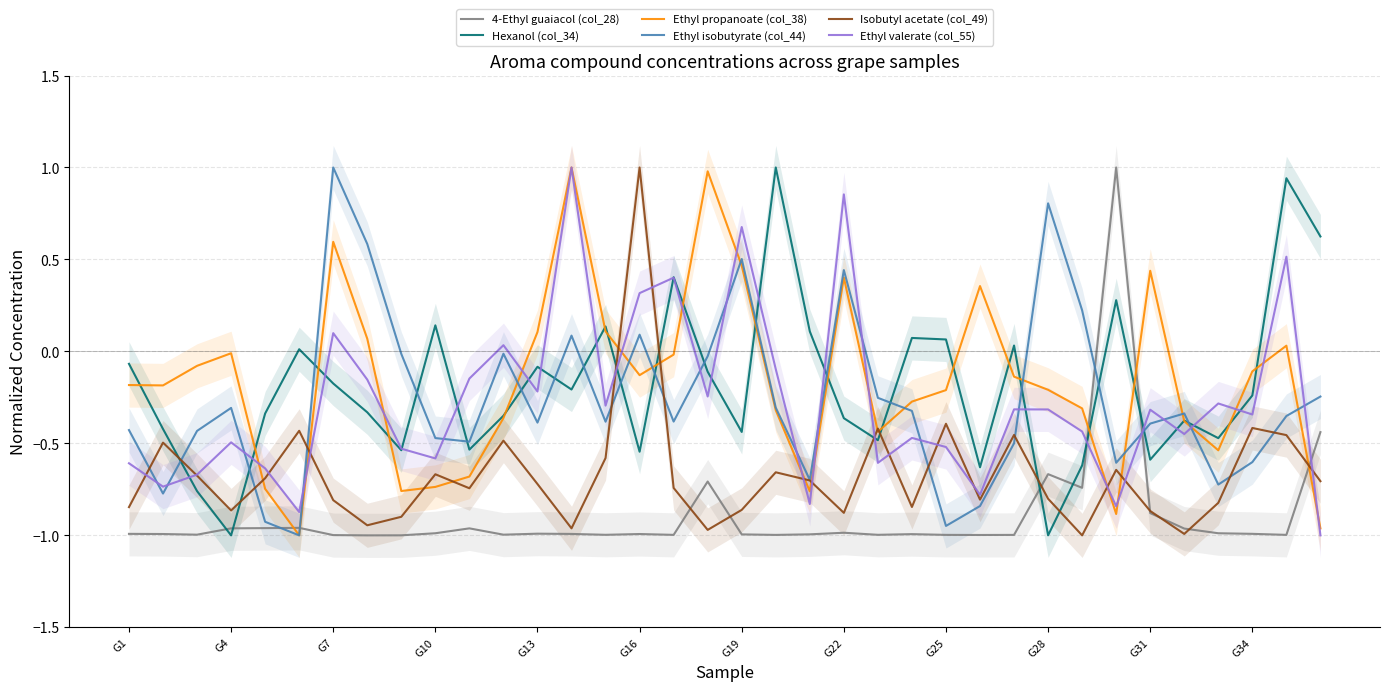

True or false: Ethyl isobutyrate (col_44) and Ethyl valerate (col_55) cross at least once.

True